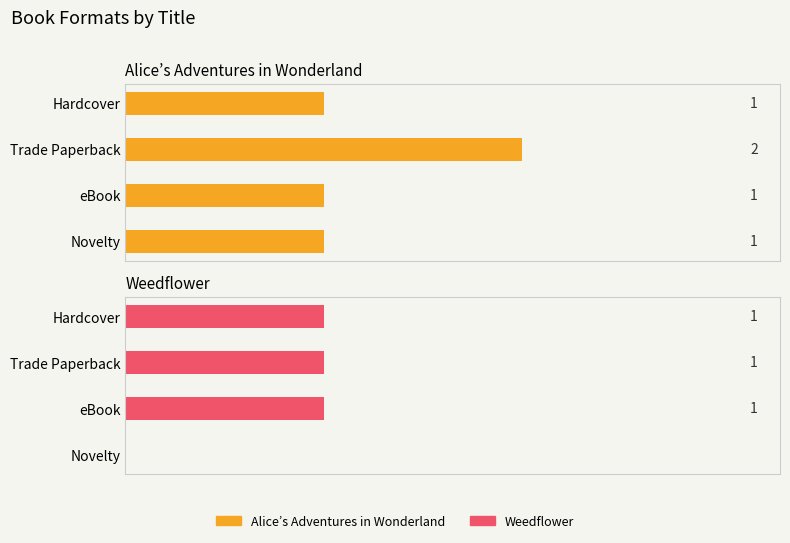

Which series has the largest total across all categories?

Alice’s Adventures in Wonderland